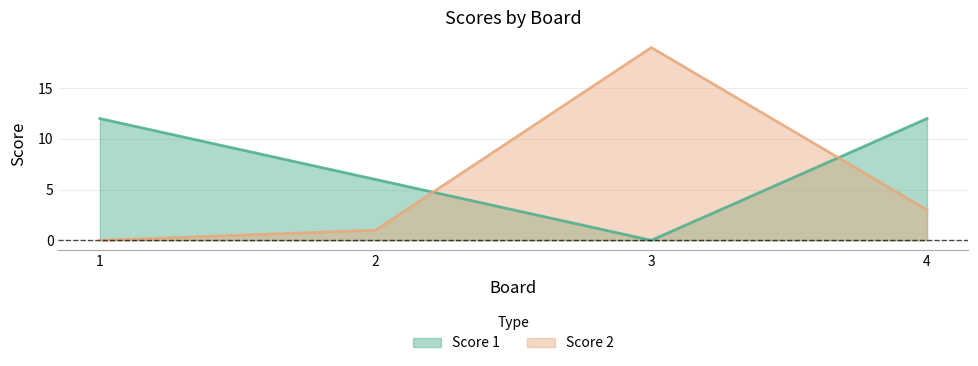

Rank the categories by Score 2 value from lowest to highest.

1, 2, 4, 3